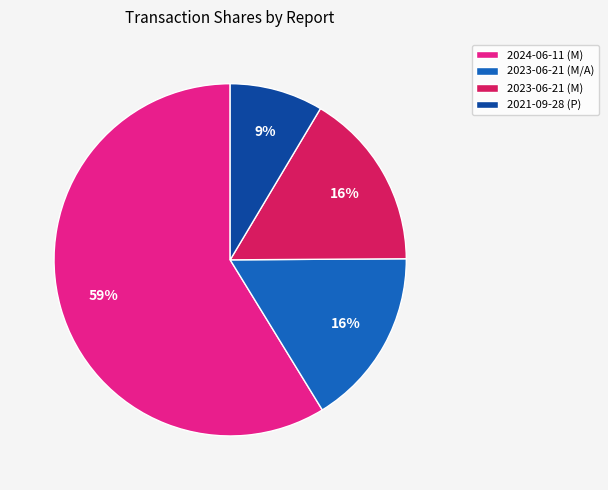

Which slice is the largest?

2024-06-11 (M)